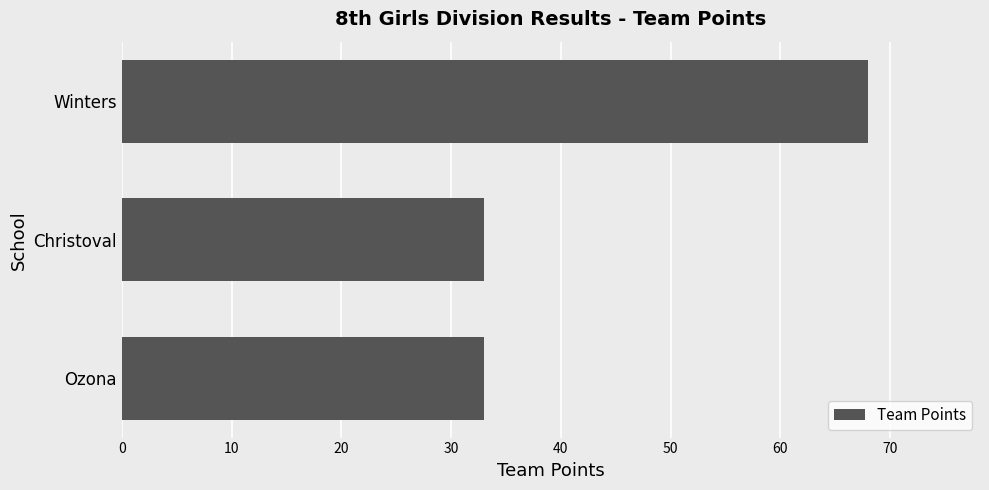

What is the sum of all values?

134